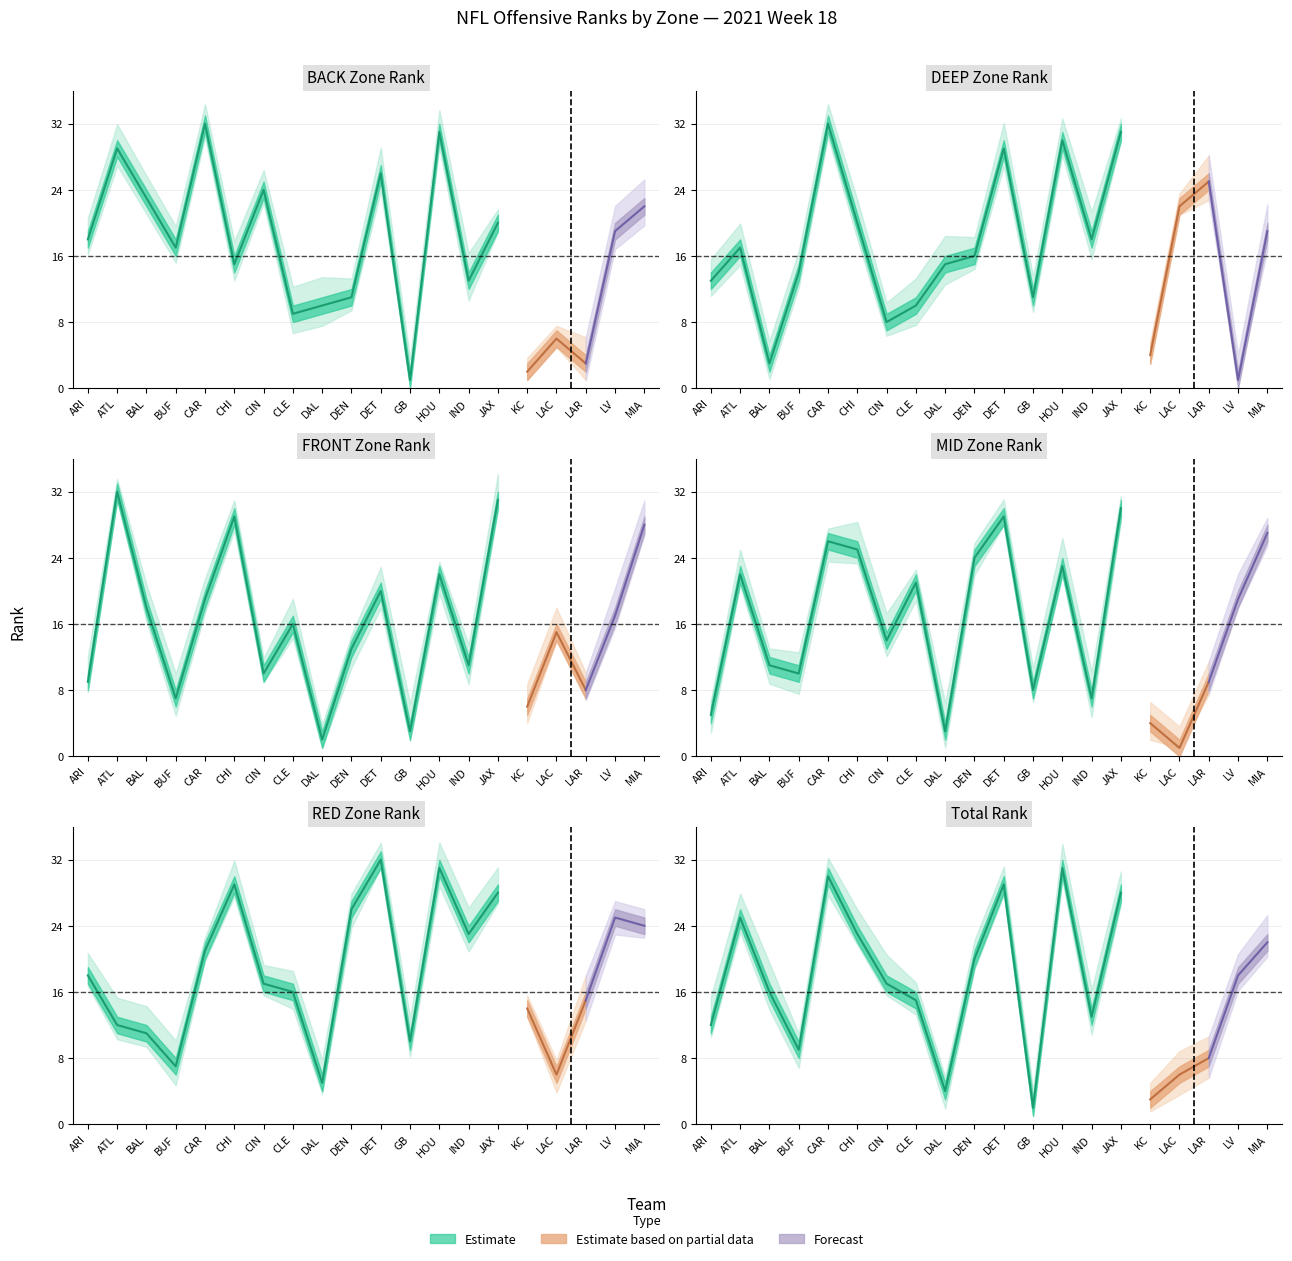

In Total Rank, how many points are higher than both neighbors (excluding endpoints)?

5